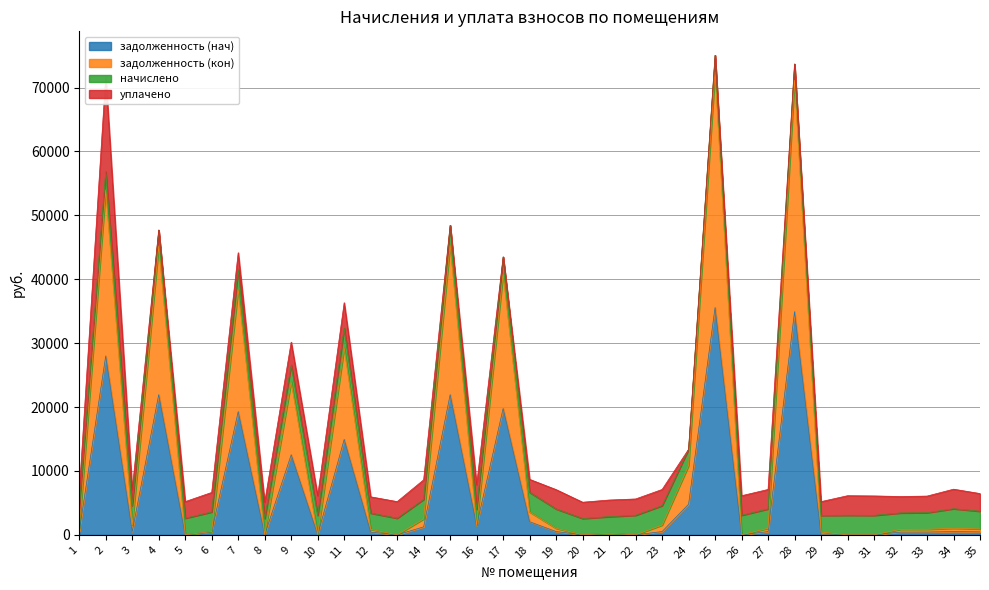

Which series has the widest spread of values?

задолженность (кон)